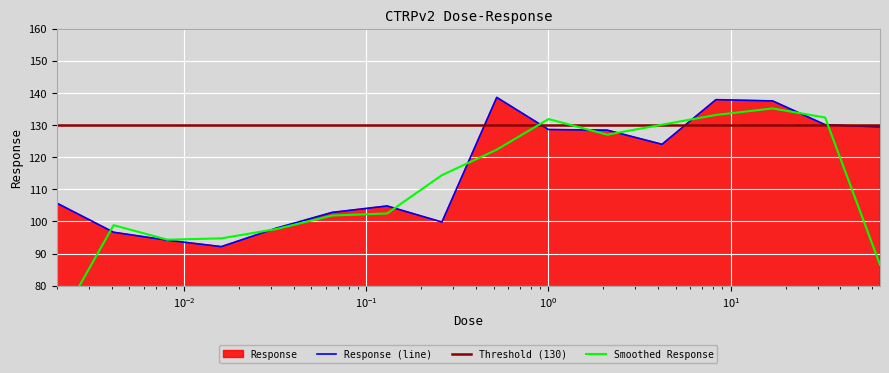

What is the minimum value shown in the chart?

92.1